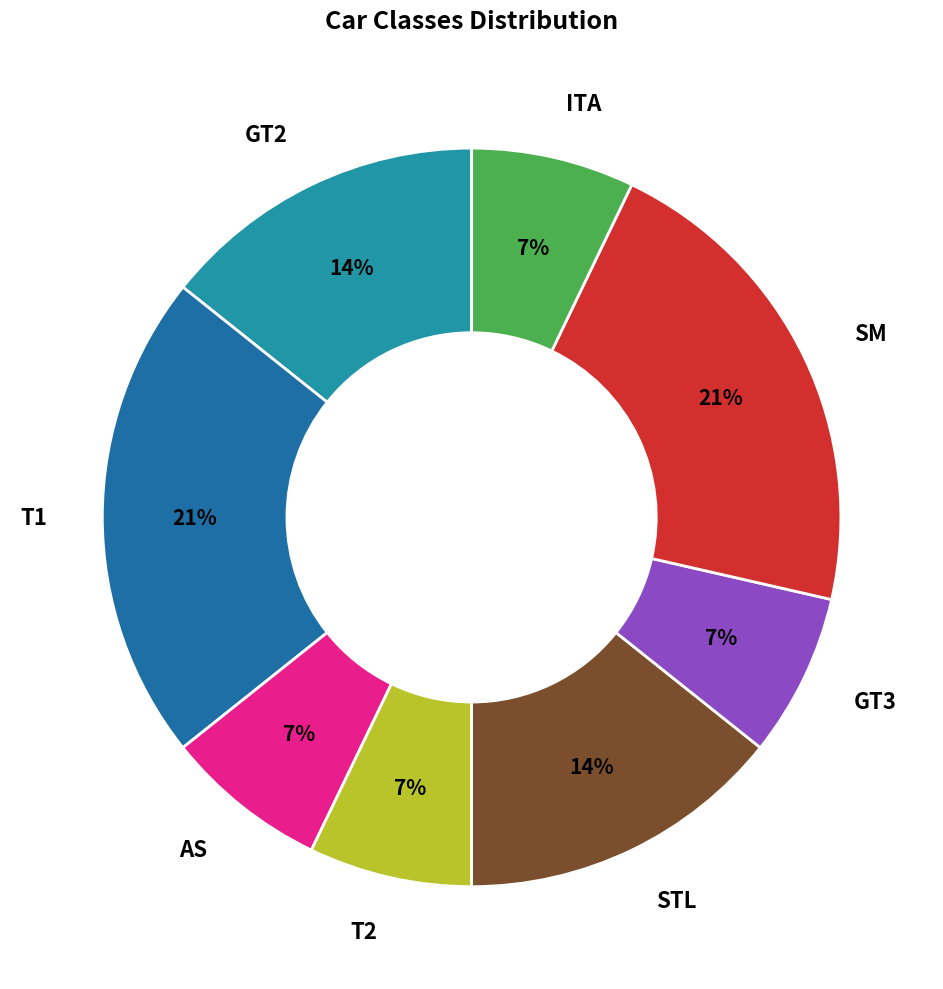

How many slices are in this pie chart?

8